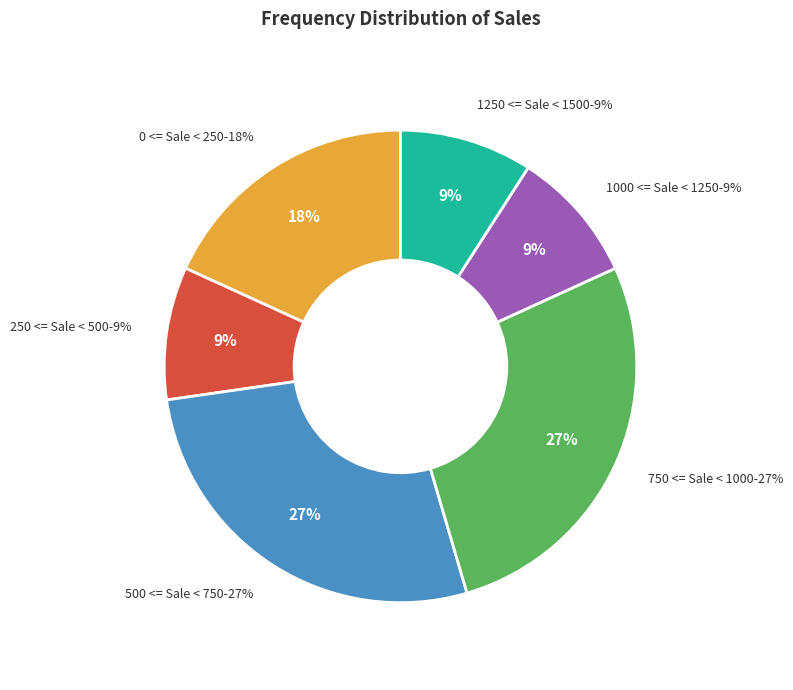

To the nearest percent, what is the difference between the 750 <= Sale < 1000 and 250 <= Sale < 500 slice percentages?

18%